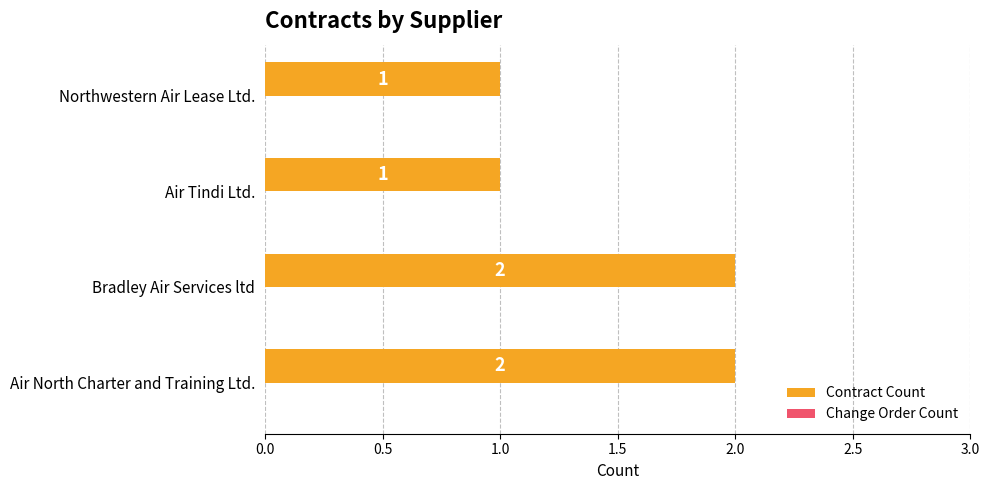

What is the sum of all values?

6